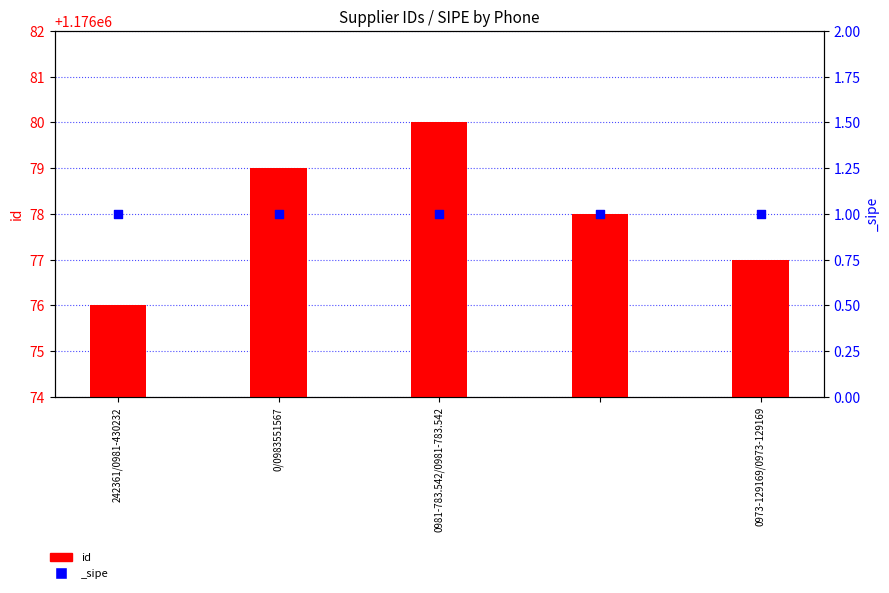

What is the change in value from 242361/0981-430232 to 0981-783.542/0981-783.542?

+4